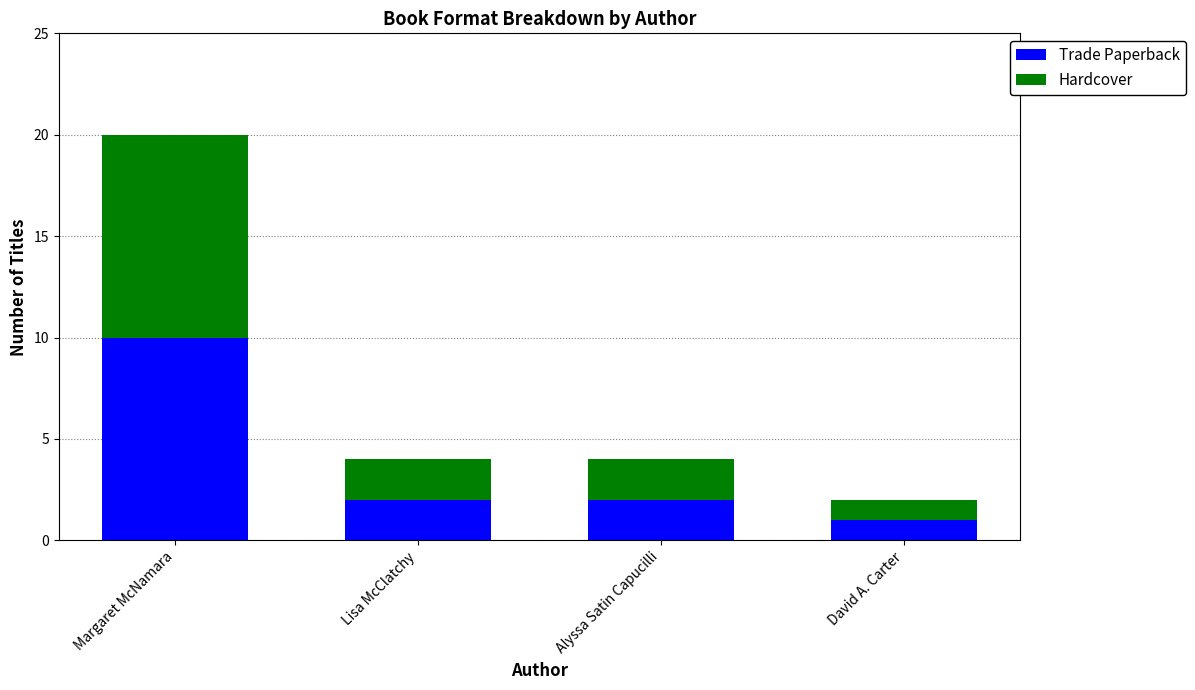

Are the bars grouped side by side (vs. stacked)?

No